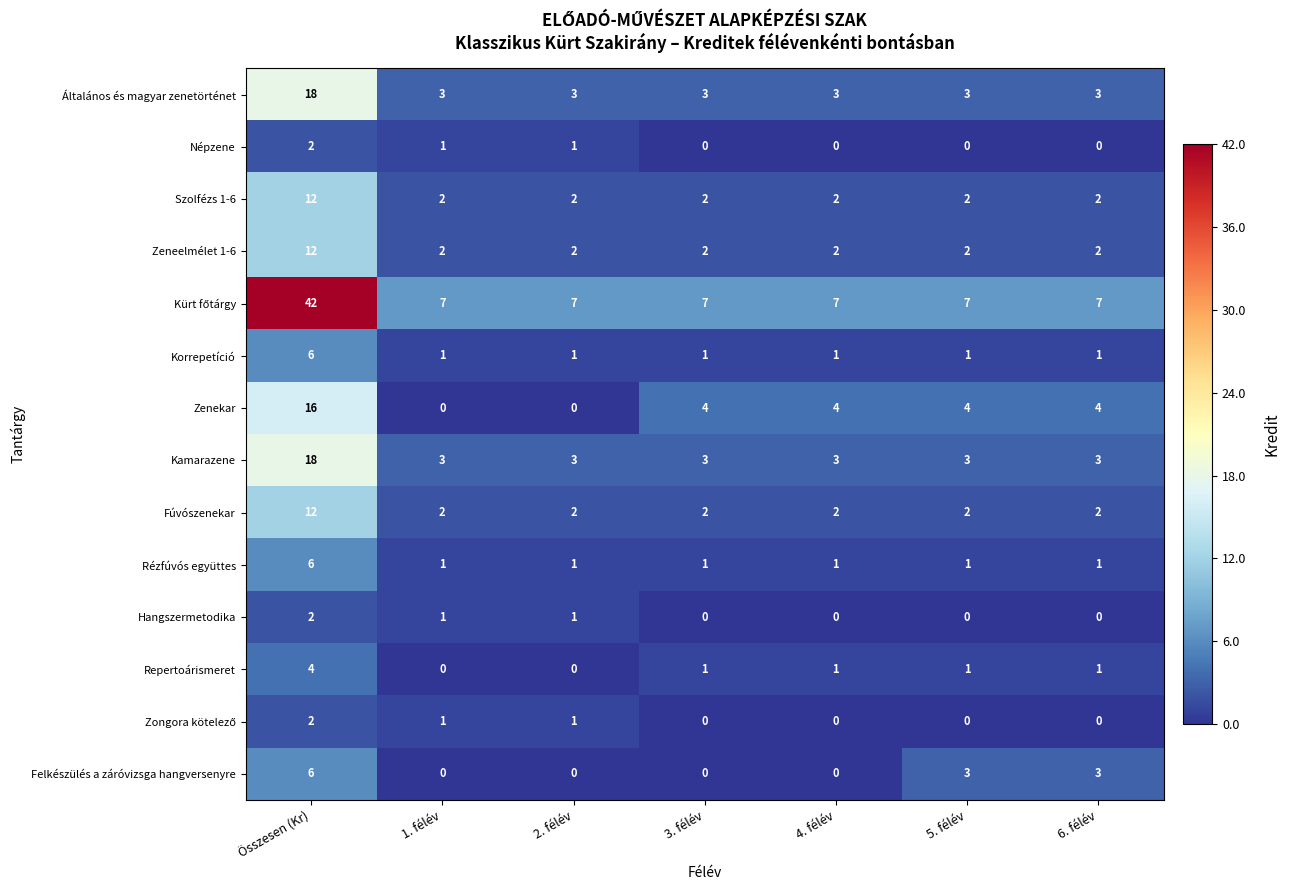

How many categories are shown in the chart?

7